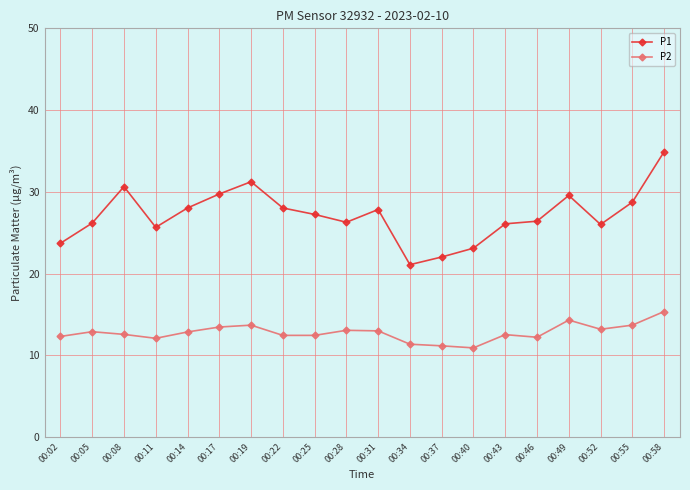

What are all the series names shown in the legend?

P1, P2